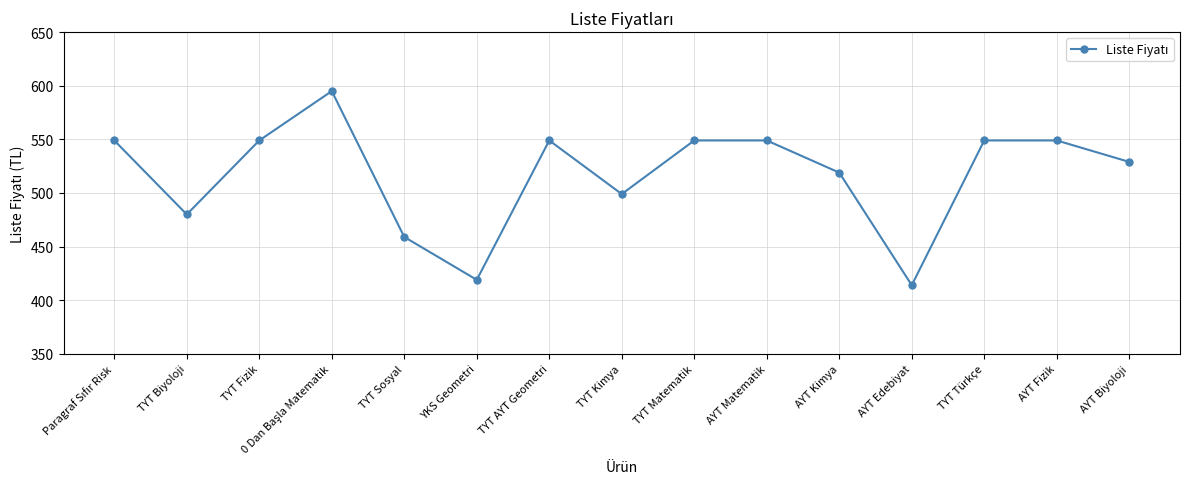

True or false: the data has more than 1 interior local peaks.

True